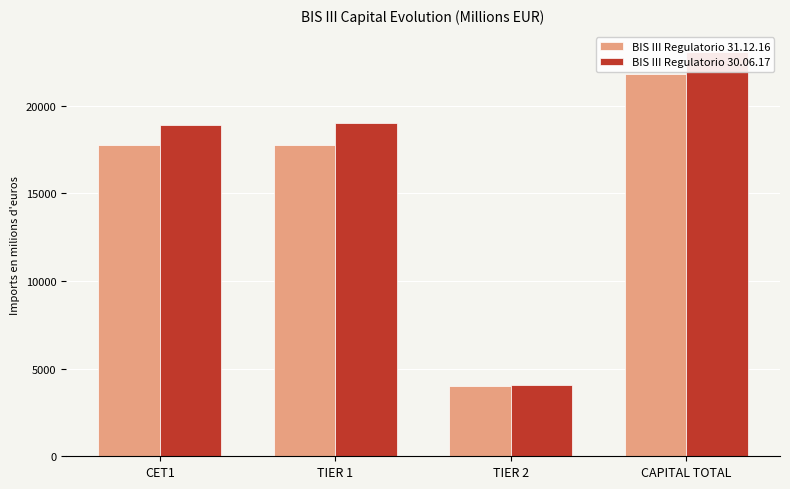

What is the difference between the highest and lowest values at CET1?

1098.3